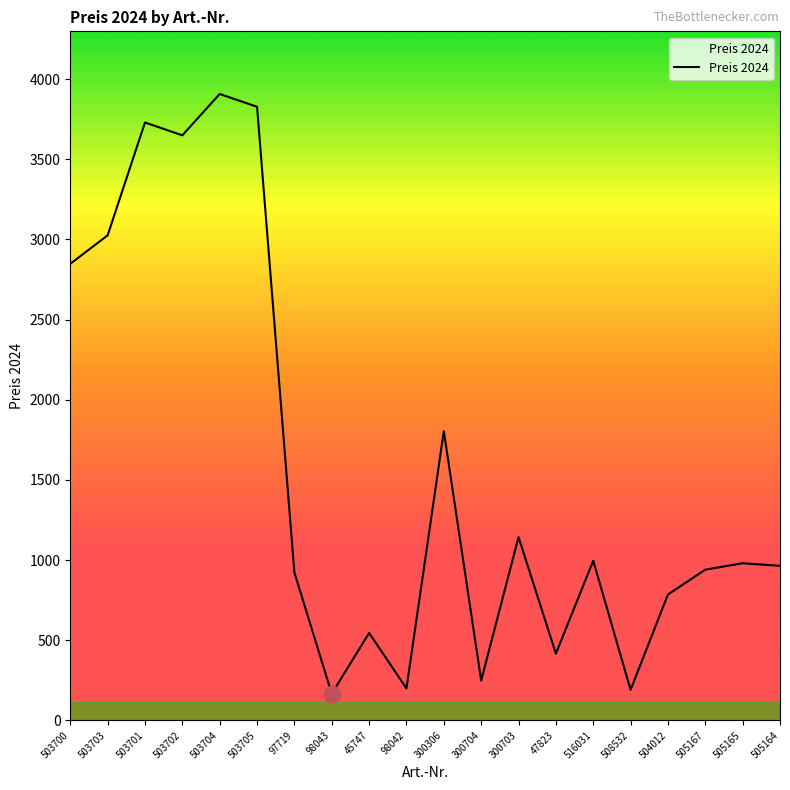

What is the difference between the maximum and minimum values?

3742